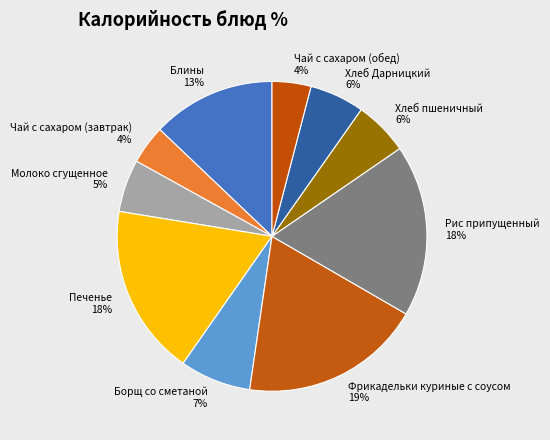

Is the sum of Хлеб Дарницкий and Блины greater than half?

No